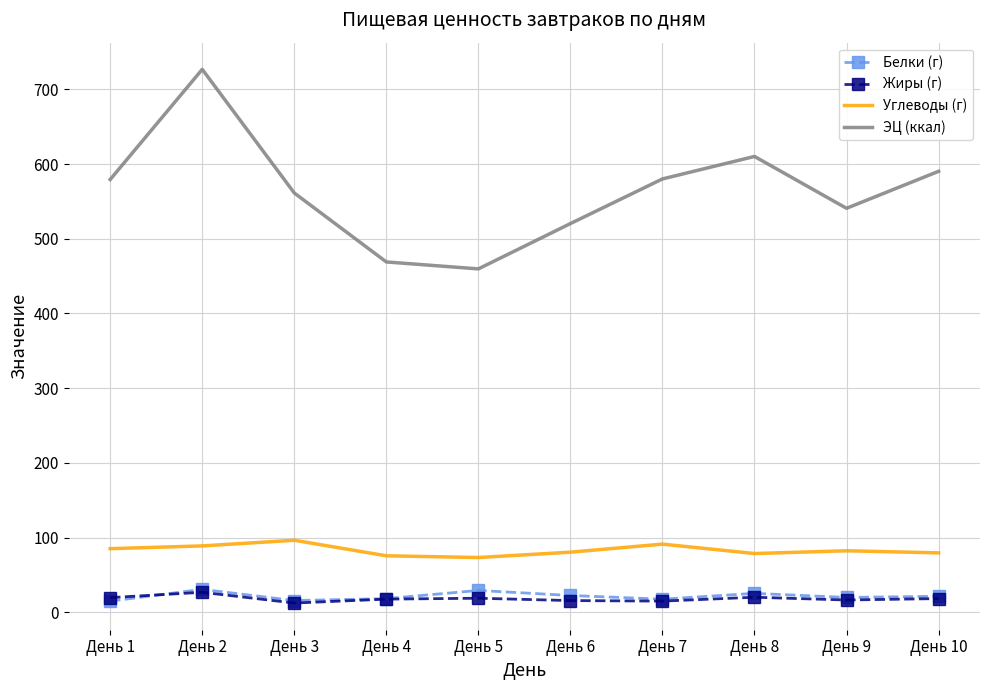

The value of Углеводы (г) at День 5 is 122.2. True or false?

False